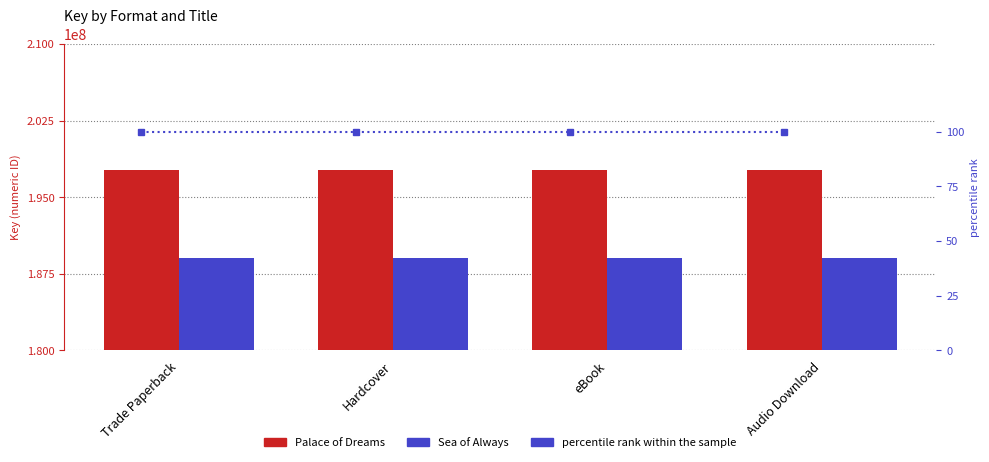

What position from the left is eBook?

3